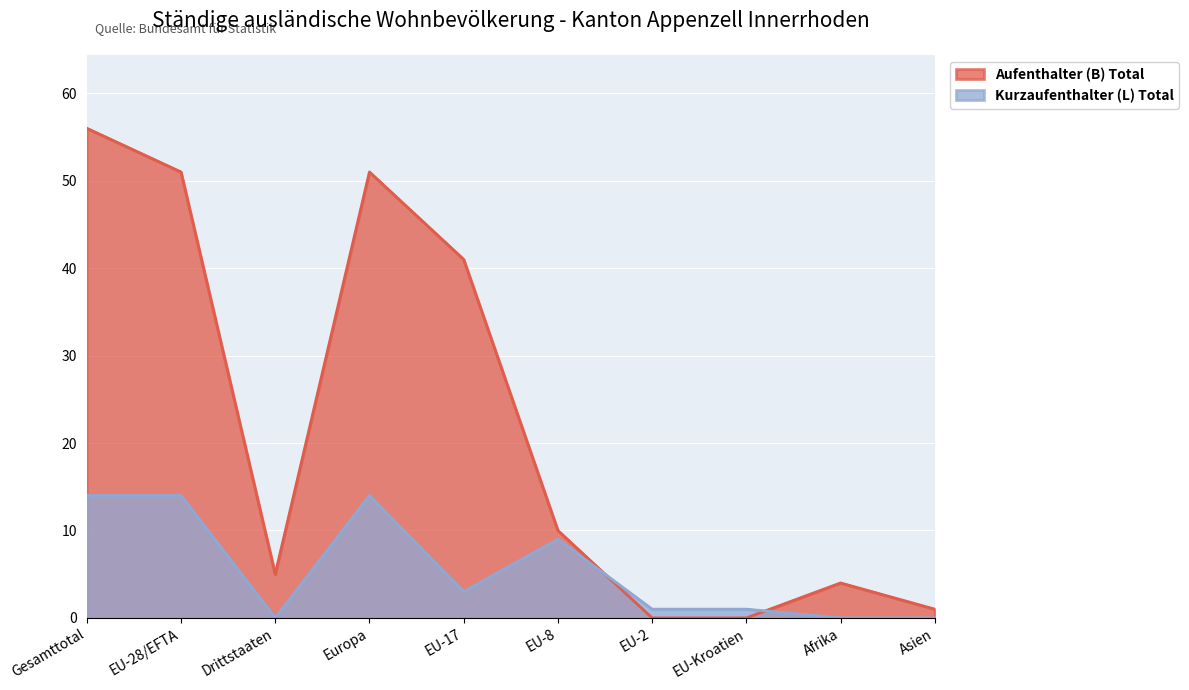

Reading left to right, extract all data points from this chart.

Aufenthalter (B) Total: Gesamttotal=56	EU-28/EFTA=51	Drittstaaten=5	Europa=51	EU-17=41	EU-8=10	EU-2=0	EU-Kroatien=0	Afrika=4	Asien=1
Kurzaufenthalter (L) Total: Gesamttotal=14	EU-28/EFTA=14	Drittstaaten=0	Europa=14	EU-17=3	EU-8=9	EU-2=1	EU-Kroatien=1	Afrika=0	Asien=0